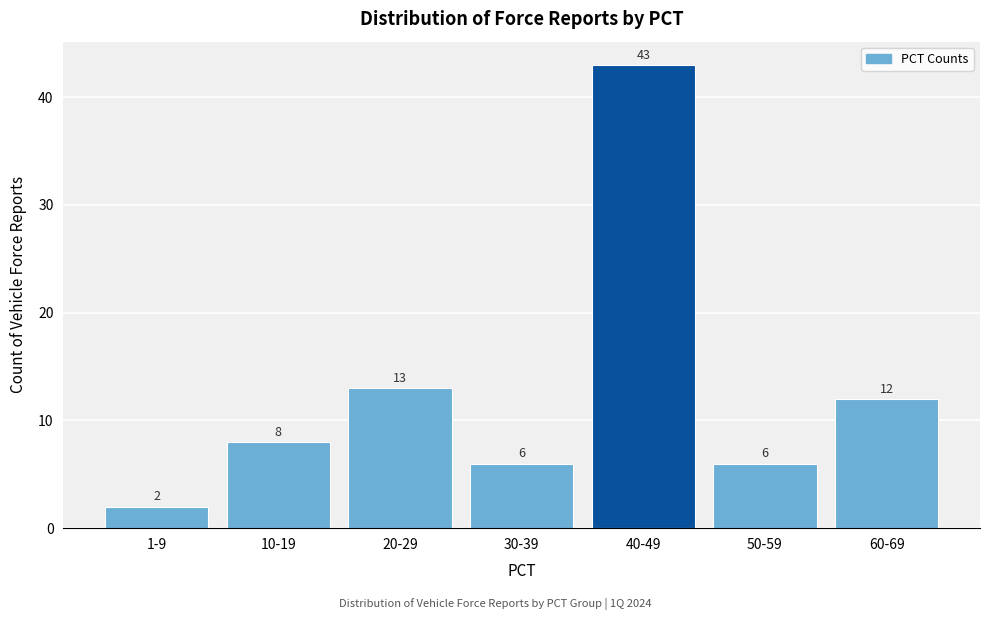

Reading left to right, extract all data points from this chart.

2	8	13	6	43	6	12